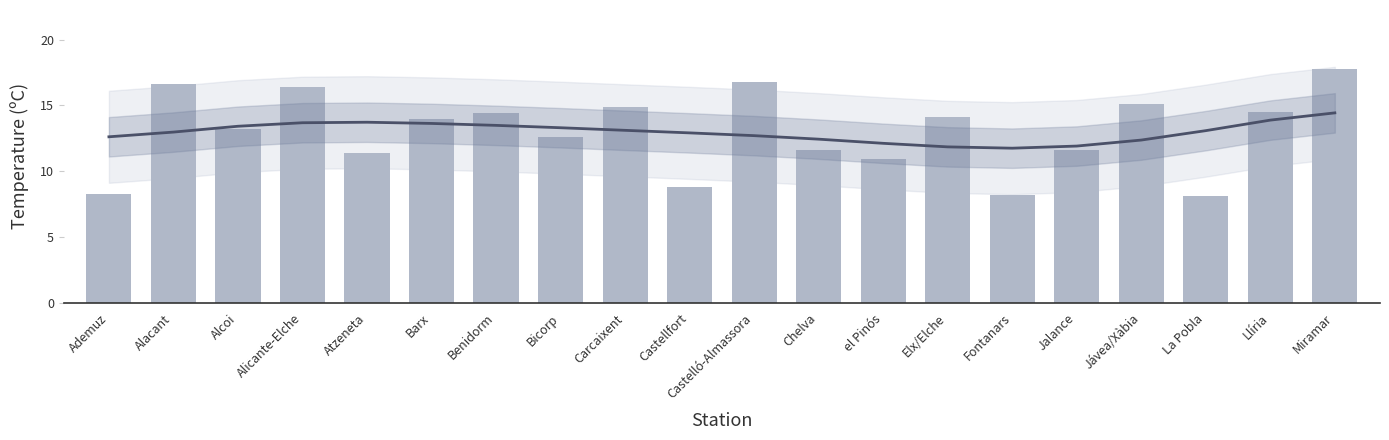

What is the sum of all values?

259.3